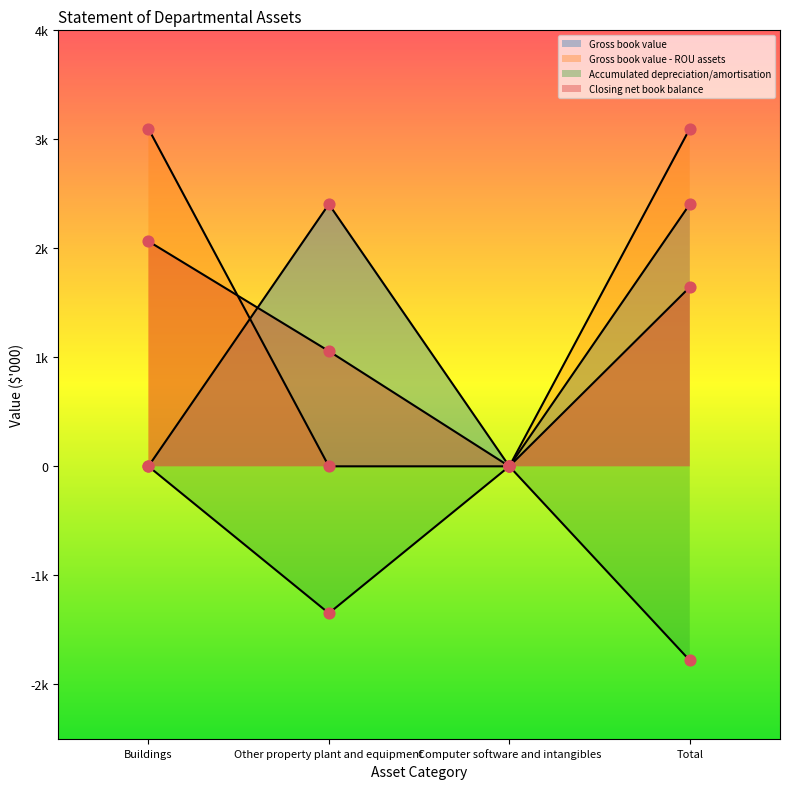

Is the value of Gross book value at Other property plant and equipment greater than the value of Gross book value - ROU assets at Computer software and intangibles?

Yes